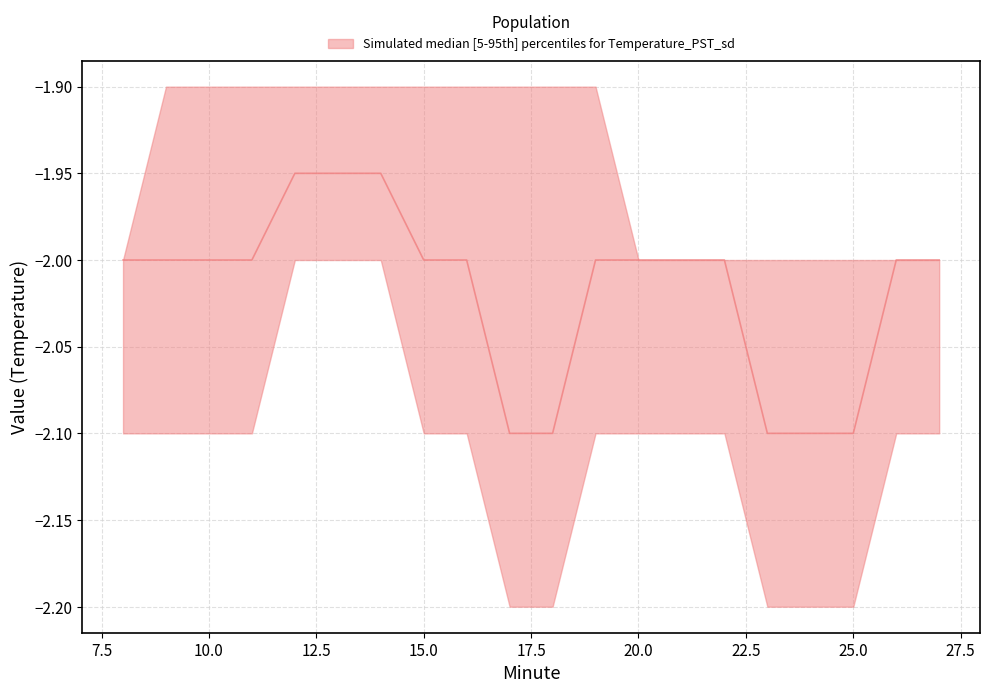

The value of median at 12 is -1.9. True or false?

True